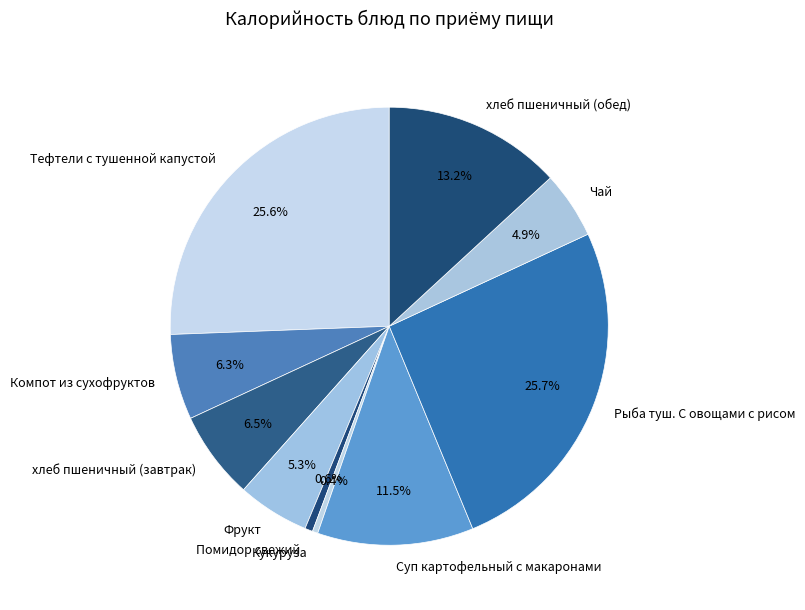

Does Фрукт account for over 50% of the chart?

No